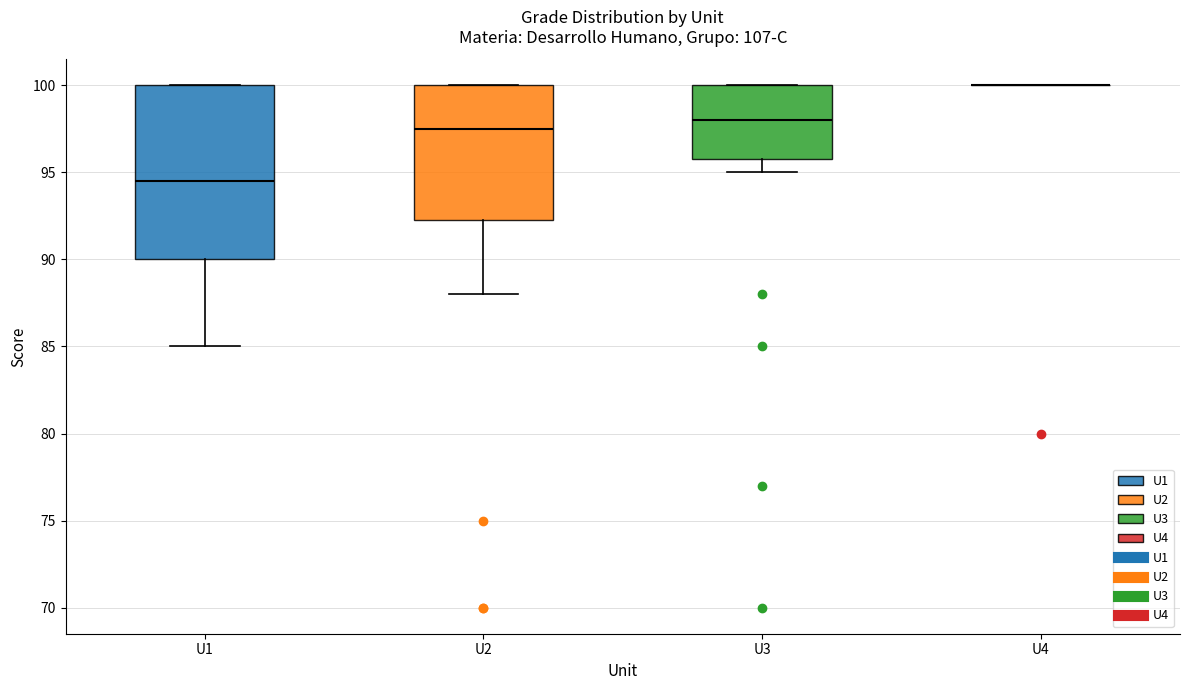

Where does the median line of the box for U1 sit on the y-axis? The values are not printed on the chart, so give them approximately, as read against the axis.

94.5